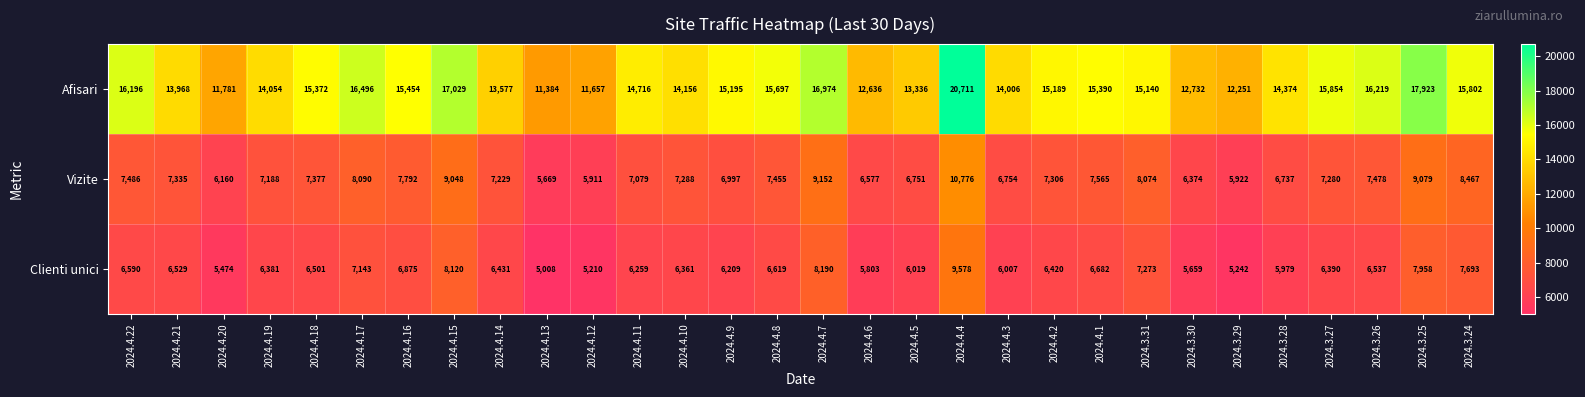

At 2024.3.26, list the series in order from smallest to largest.

Clienti unici, Vizite, Afisari